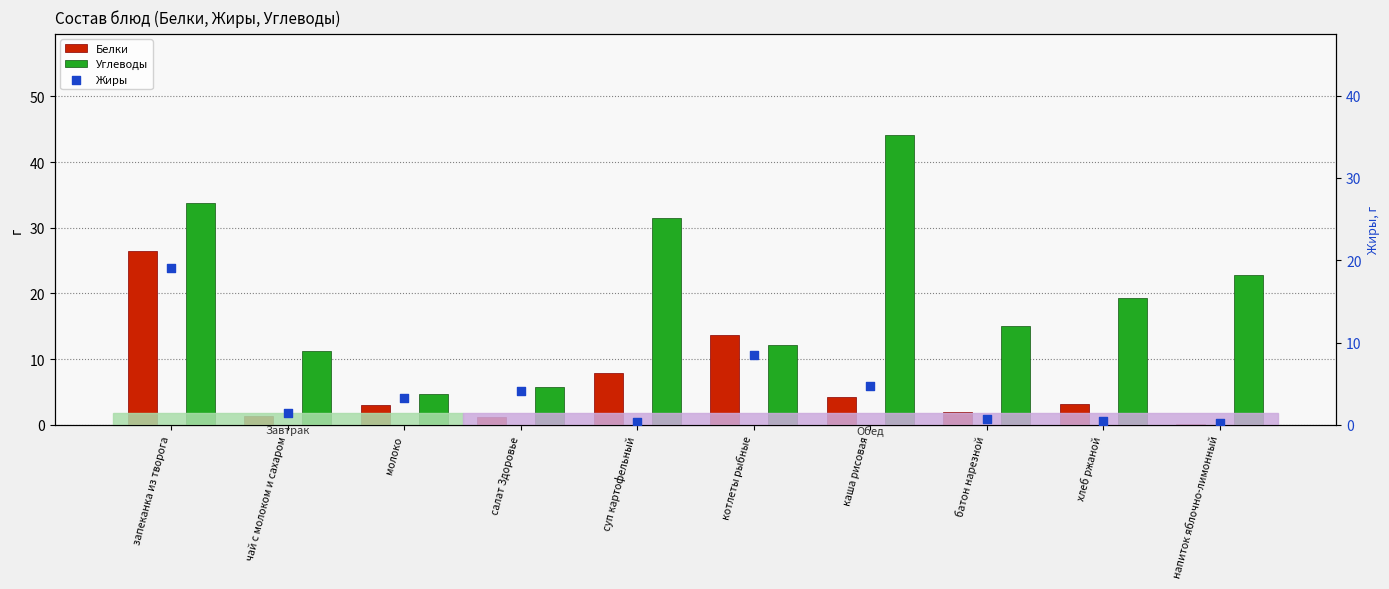

Which series has the largest Y range (max minus min)?

Углеводы